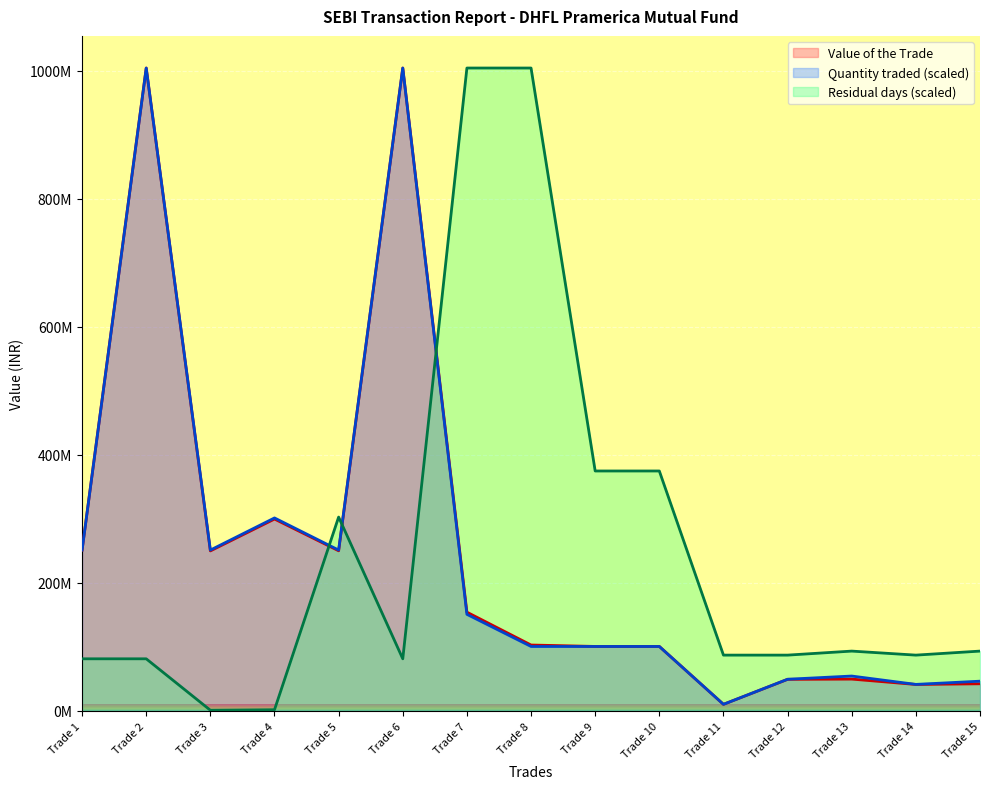

What is the sum of the Residual days values at Trade 4 and Trade 8?

1006115236.7